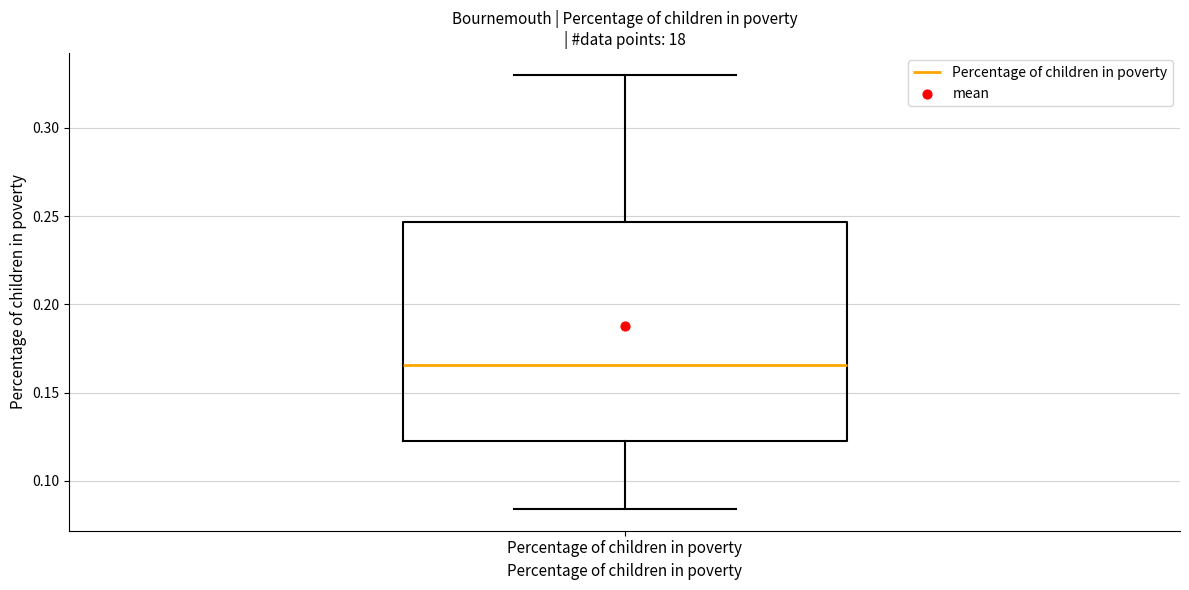

Read this box plot against the y-axis: the position of the median line, the range covered by the box, and the ends of both whiskers. The values are not printed on the chart, so give them approximately, as read against the axis.

median 0.165, box 0.125 to 0.245, whiskers 0.085 to 0.330